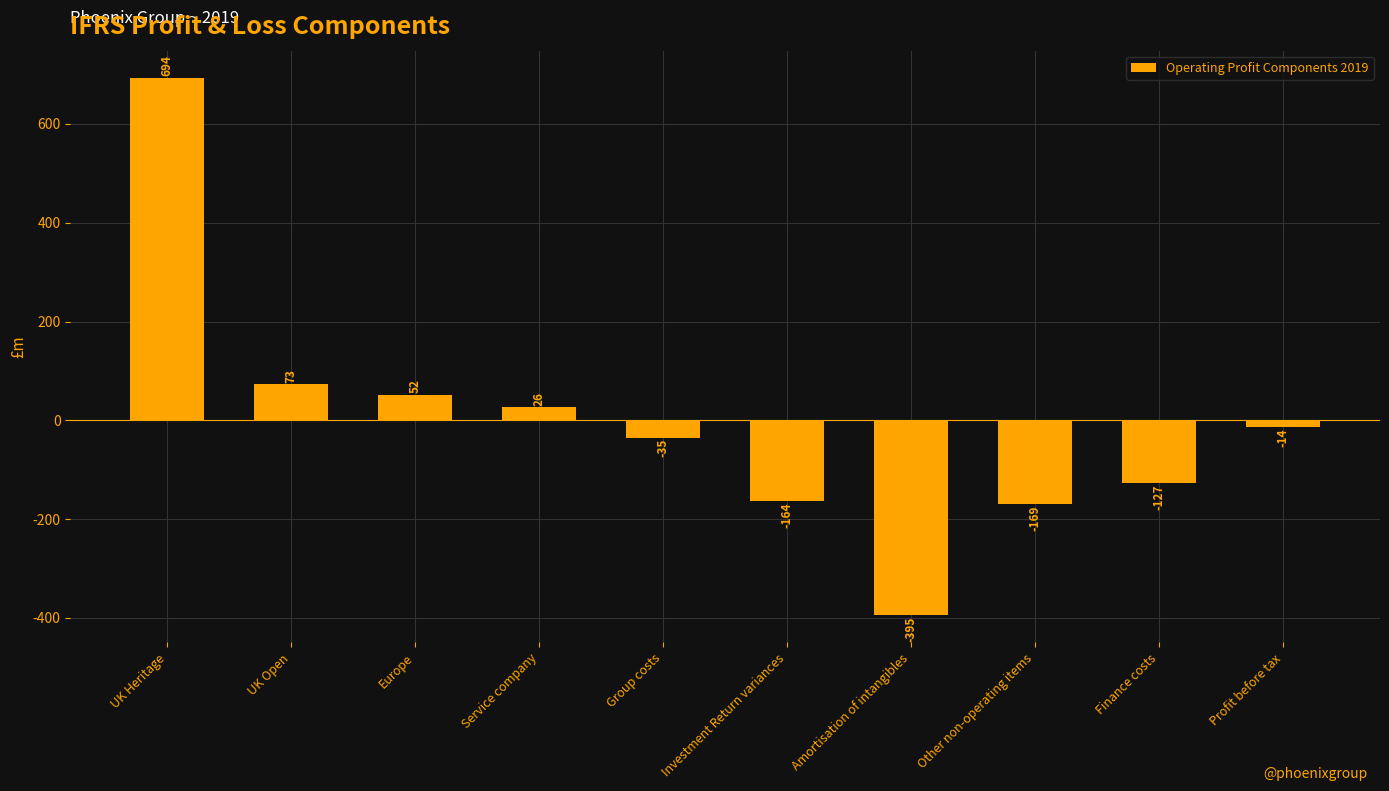

What is the sum of the values at Other non-operating items and Finance costs?

-296